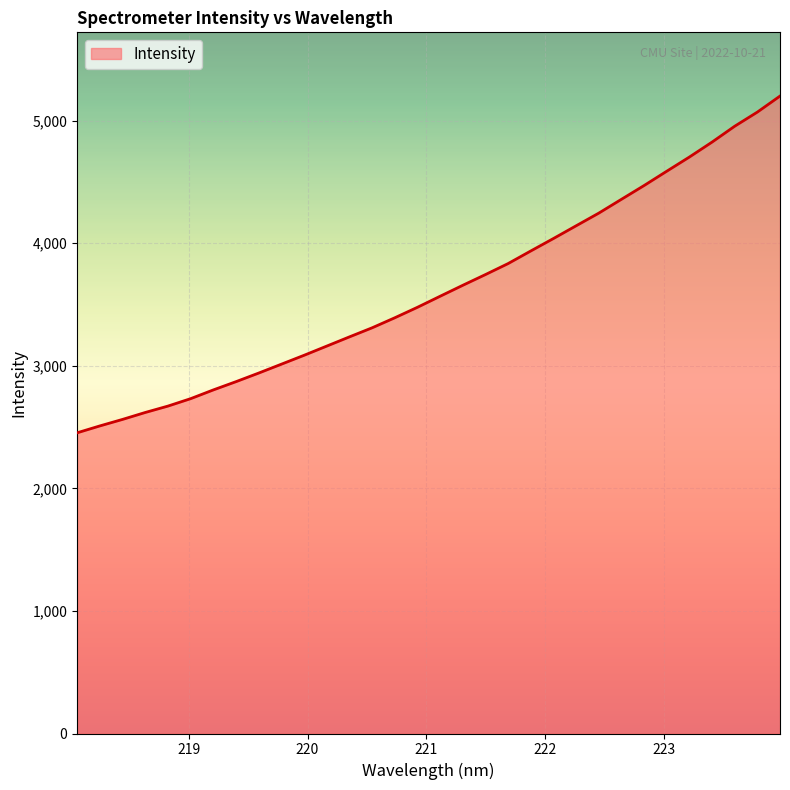

Does the chart display data point markers on the line(s)?

No